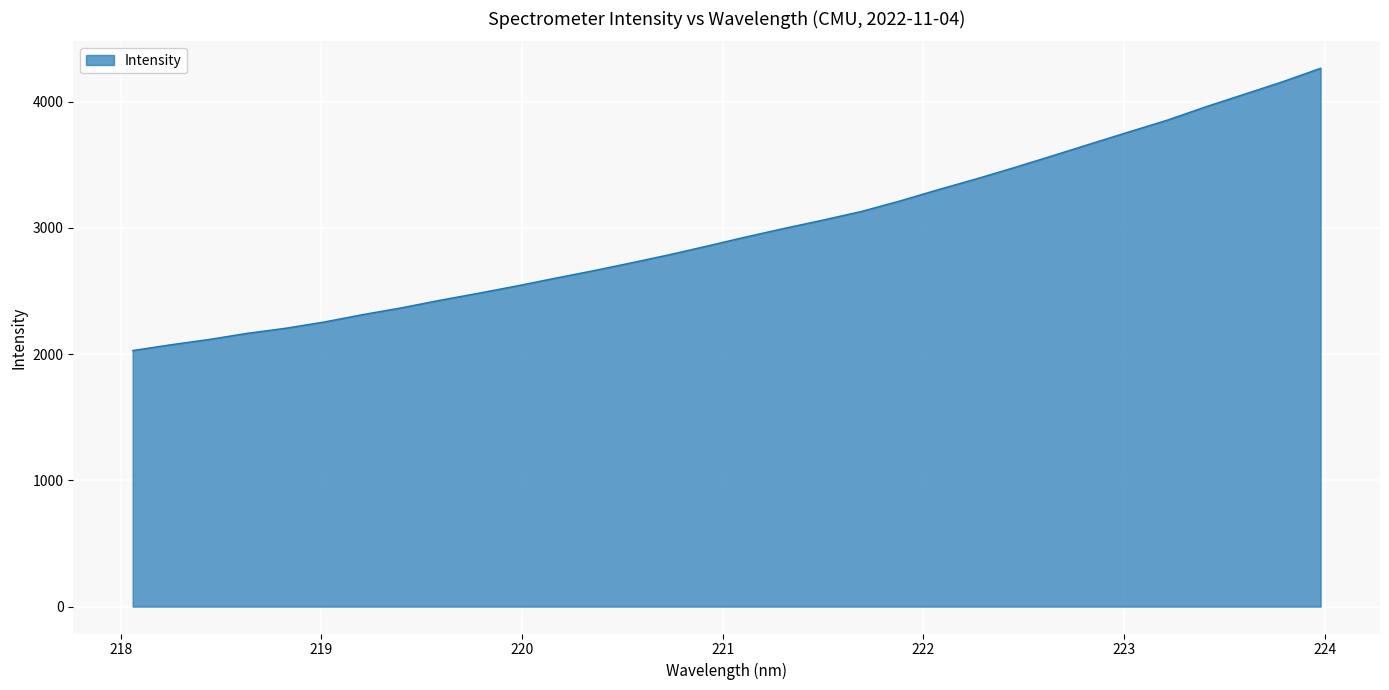

What is the smallest value displayed?

2027.9